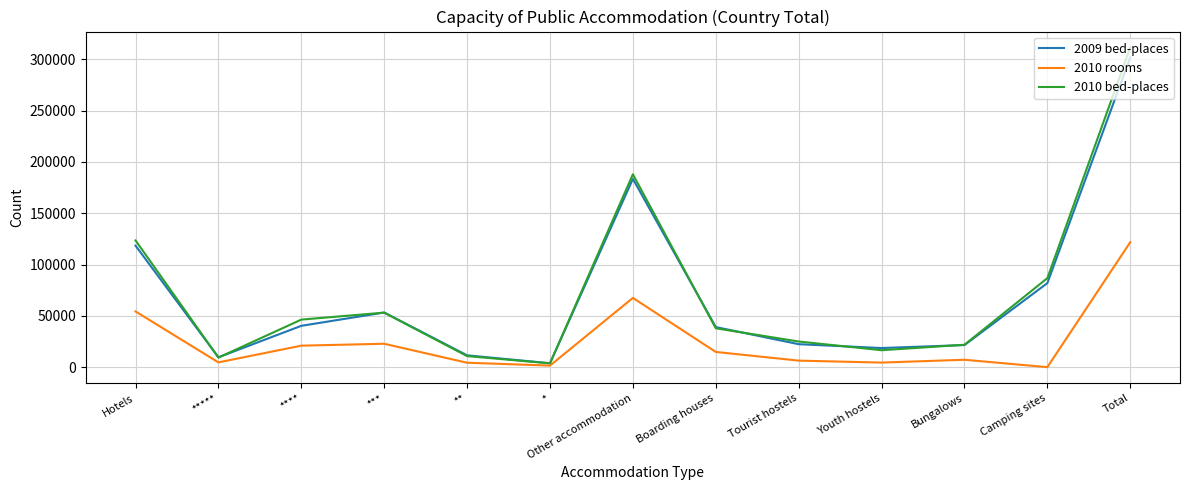

What are all the series names shown in the legend?

2009 bed-places, 2010 rooms, 2010 bed-places